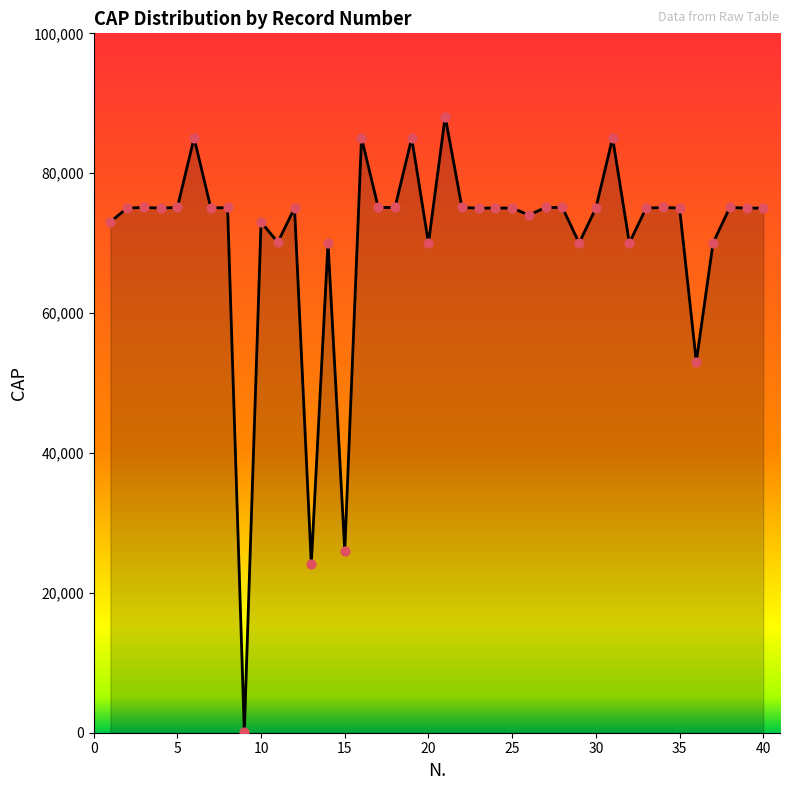

What is the maximum value shown in the chart?

88100